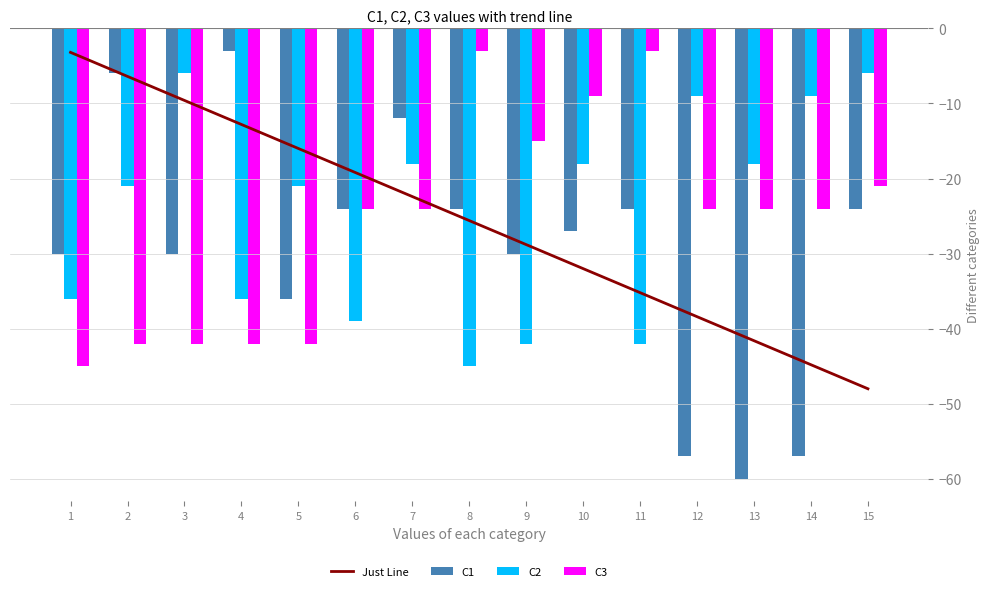

Which has a higher value, 10 or 5?

5